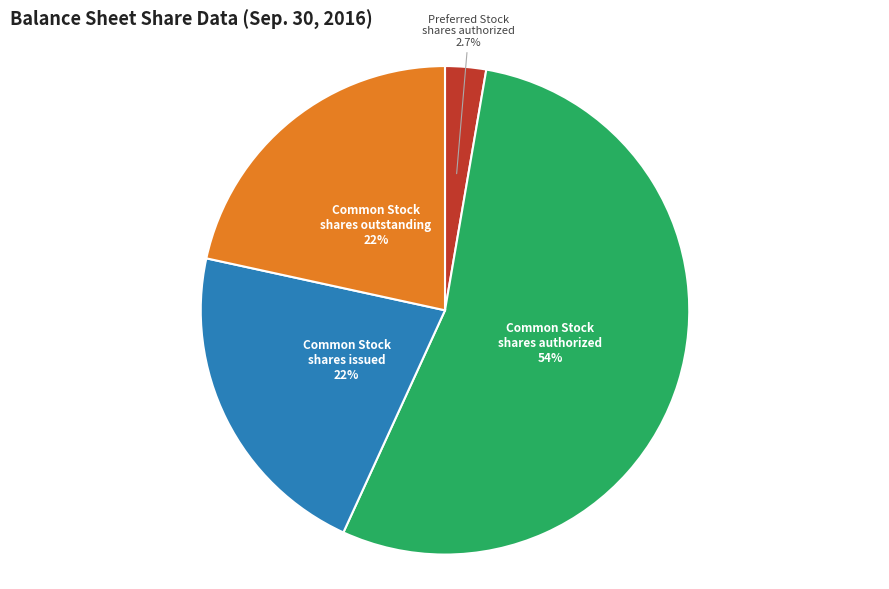

Which category has the biggest portion of the pie?

Common Stock shares authorized